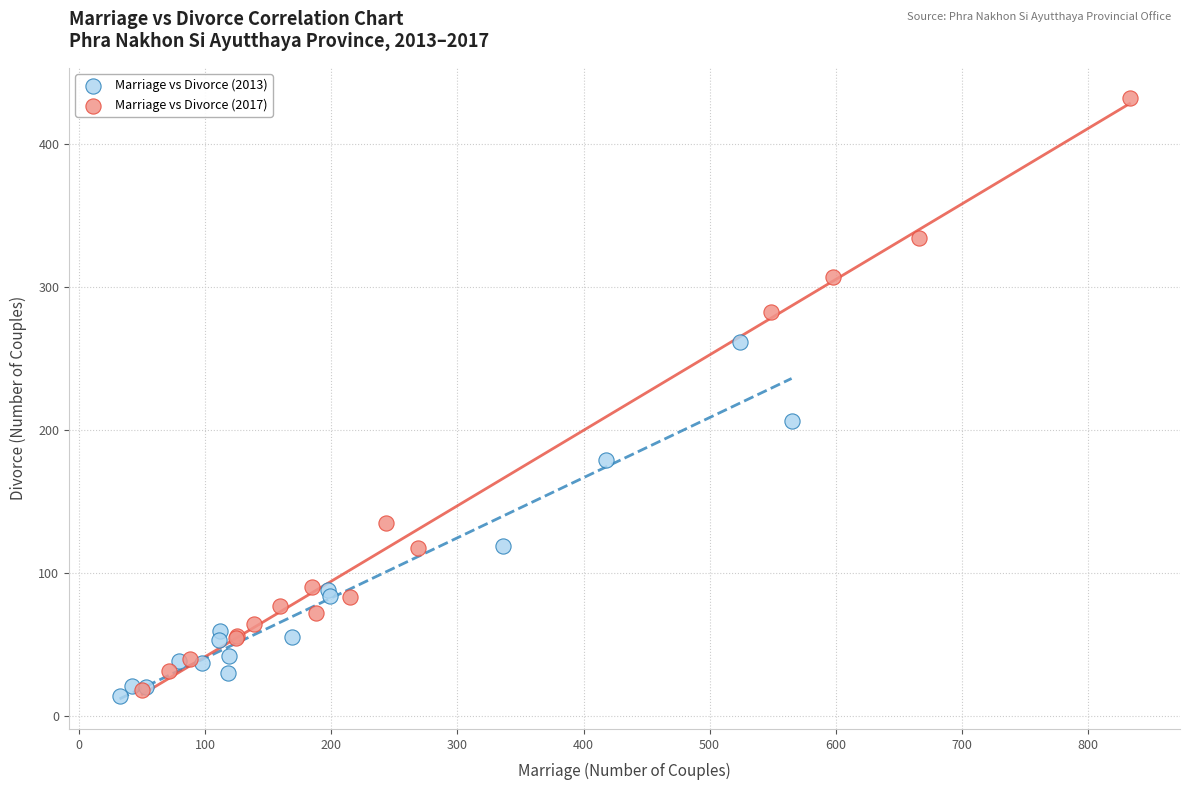

What are all the series names shown in the legend?

Marriage vs Divorce (2013), Marriage vs Divorce (2017)